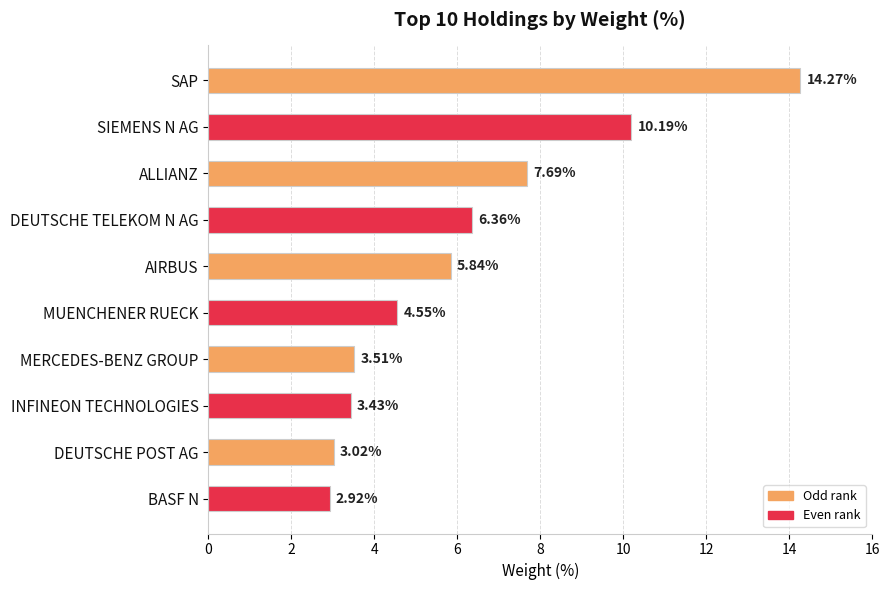

Between ALLIANZ and SIEMENS N AG, which is larger?

SIEMENS N AG